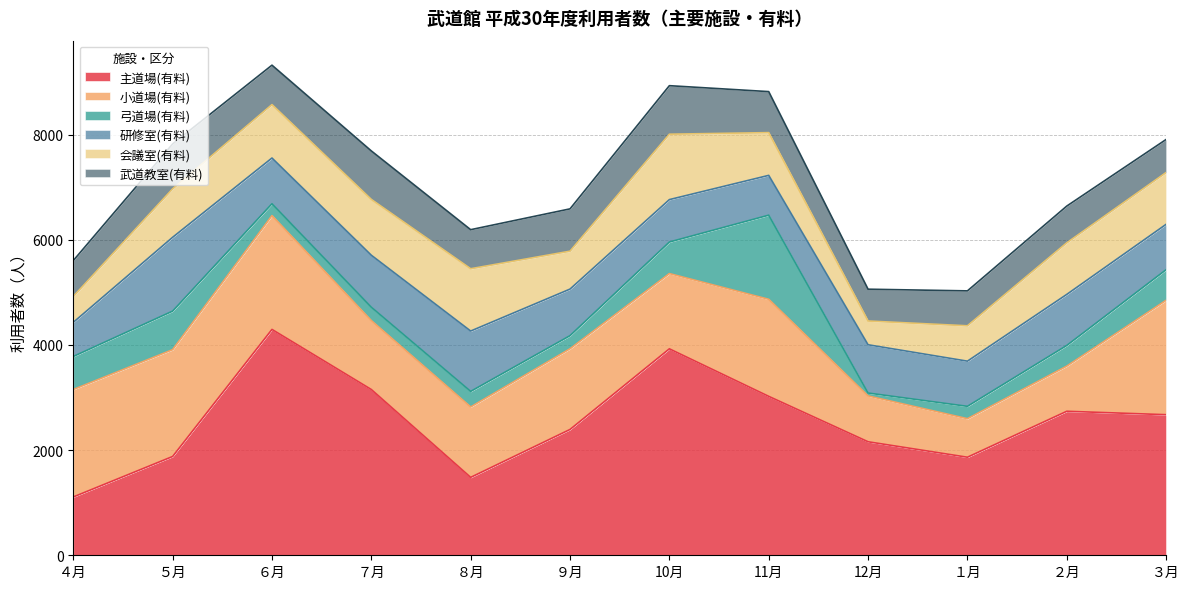

Which series has the largest total across all categories?

主道場(有料)